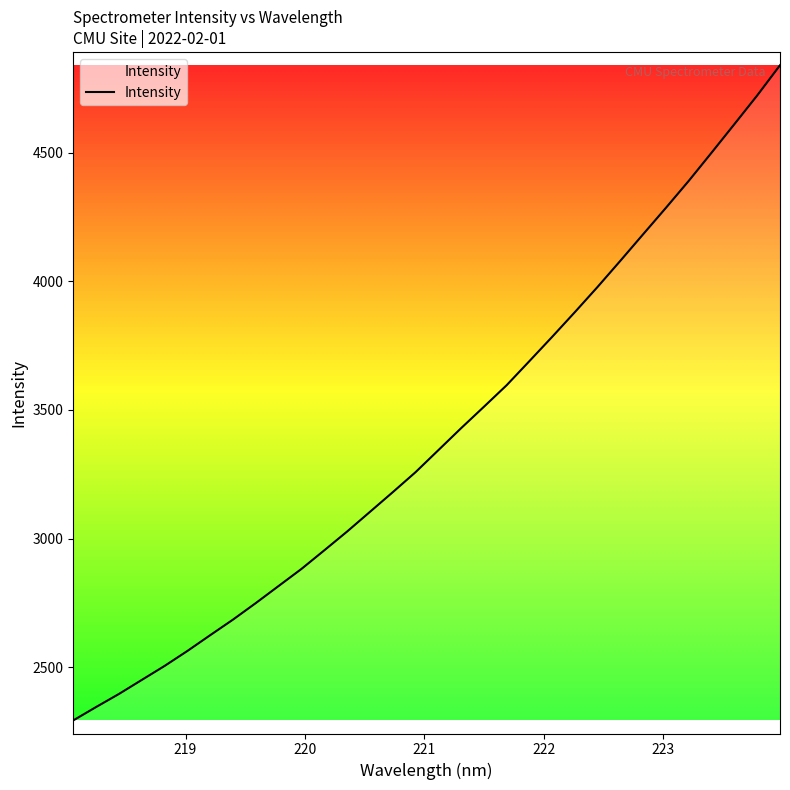

What is the sum of all values?

108668.7